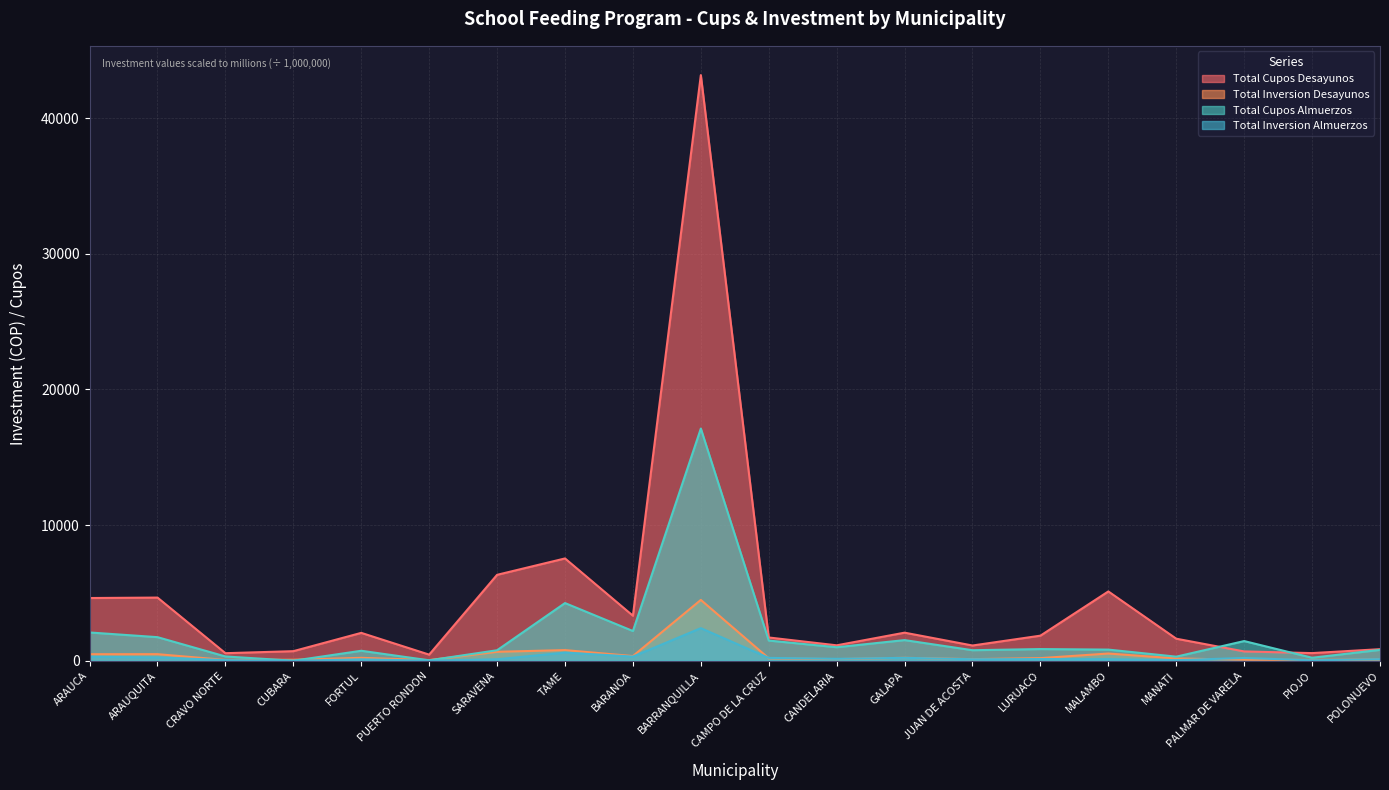

True or false: Total Inversion Desayunos has more than 0 interior local peaks.

True